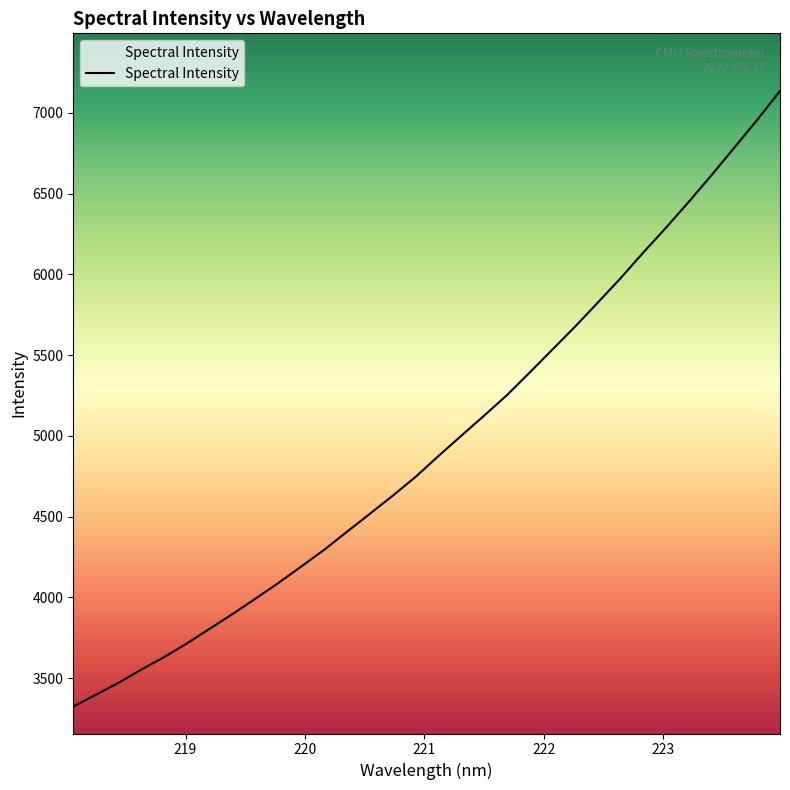

How many values are below 4874?

16